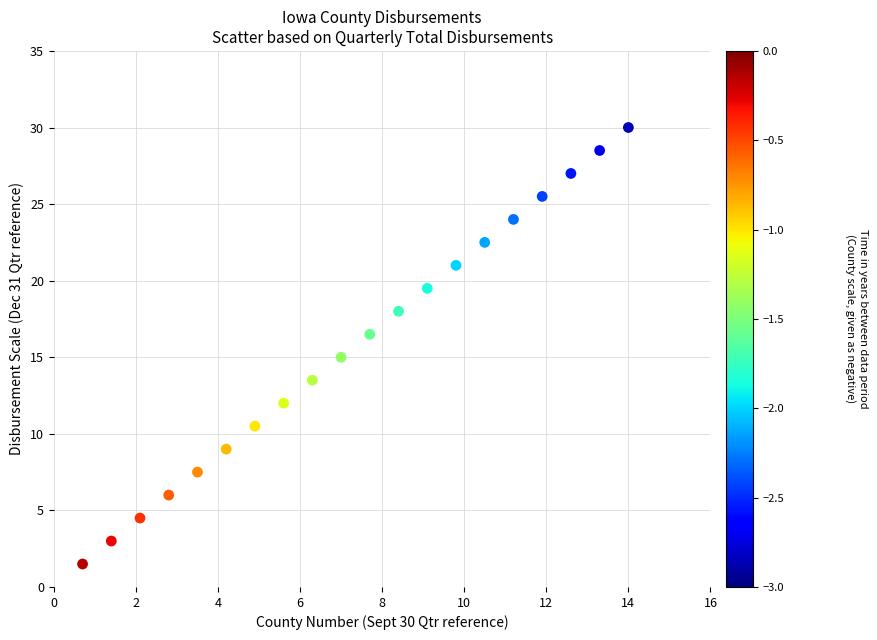

What is the range of Y values (max minus min)?

28.5